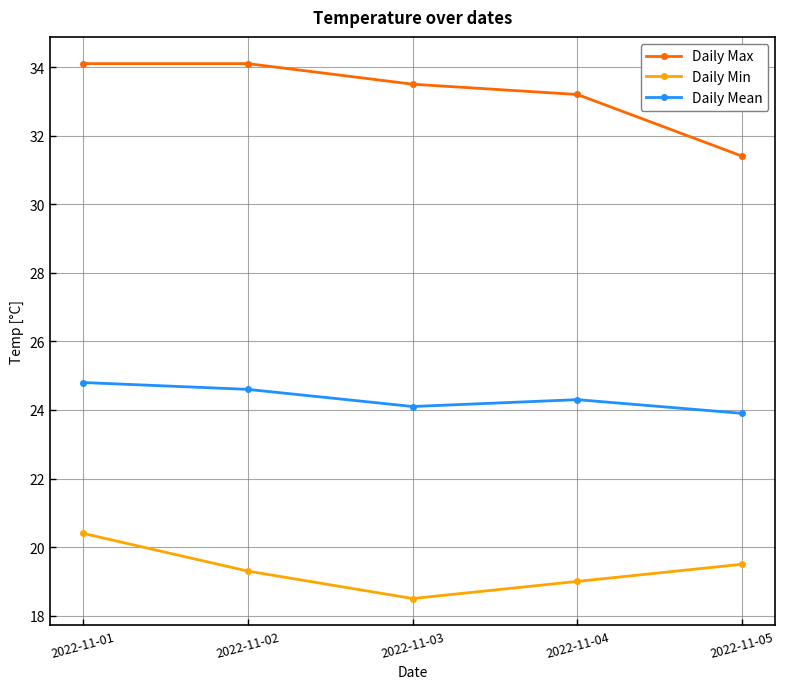

What is the minimum value for Daily Mean?

23.9